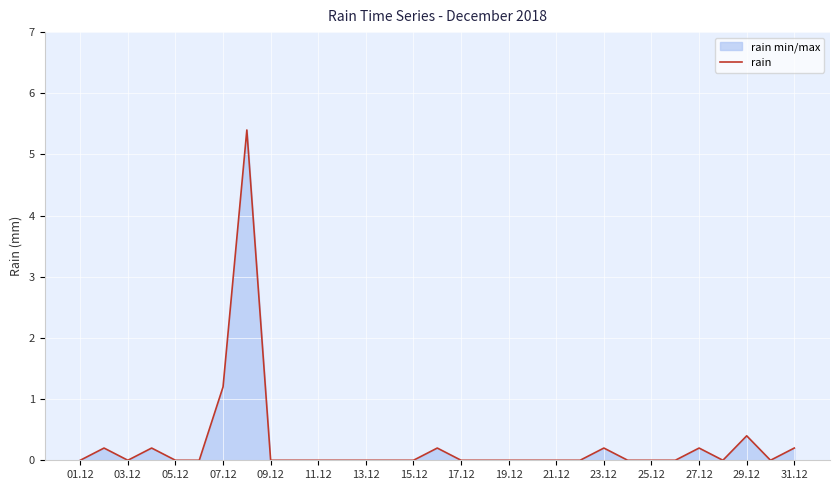

What is the change in value from 05.12 to 27.12?

+0.2